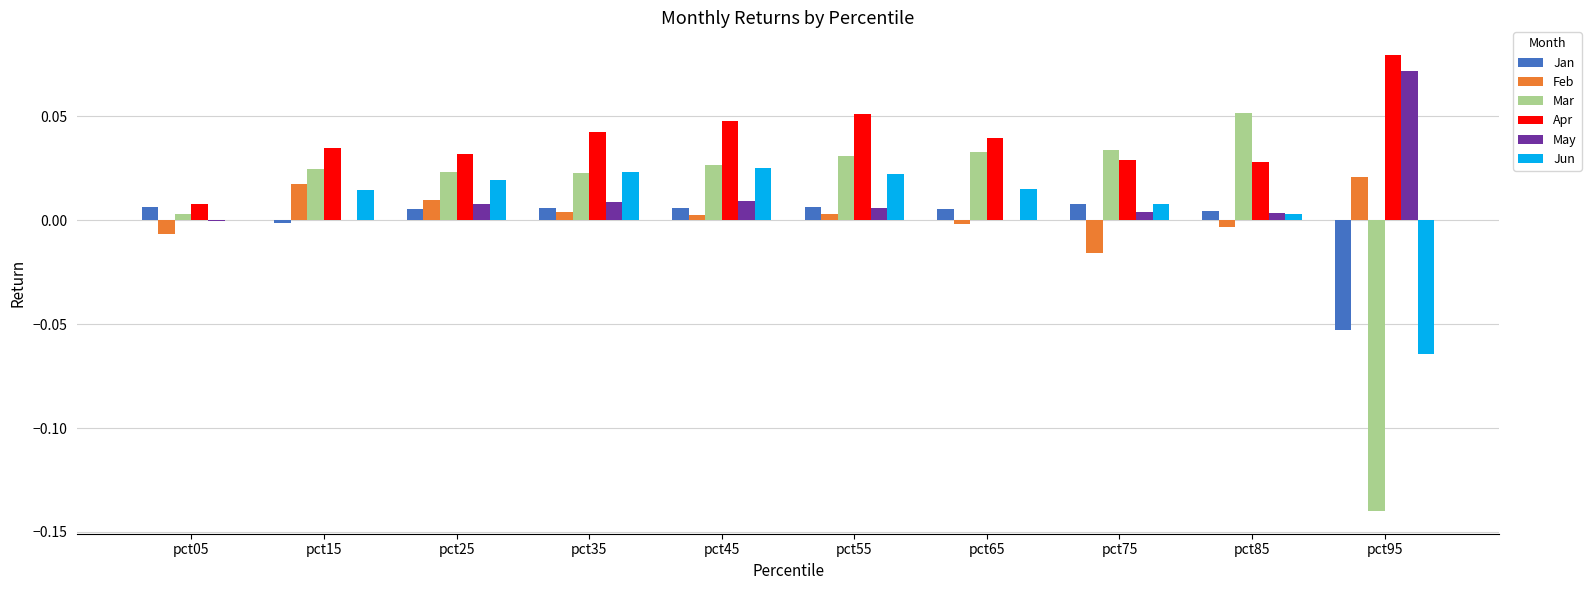

True or false: Mar has a value of -0.2 at pct95.

False